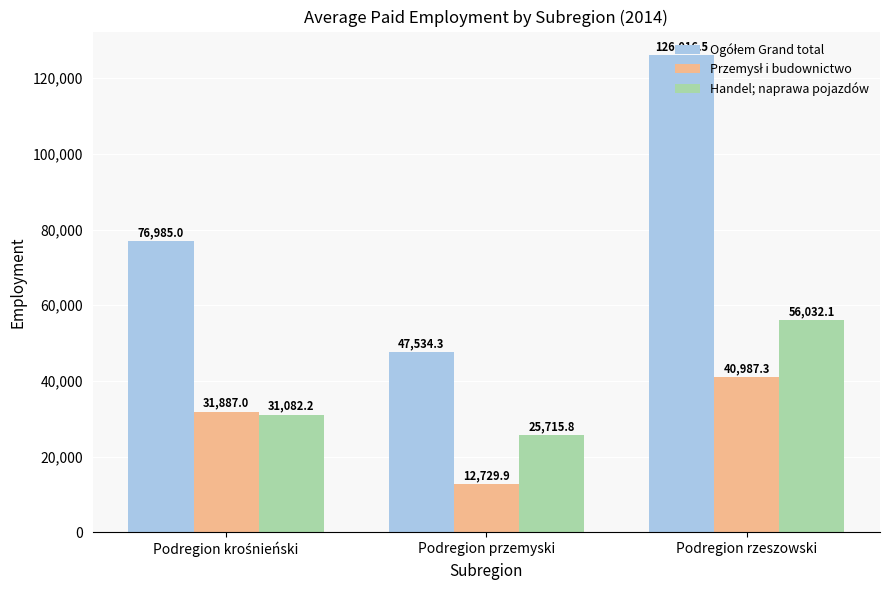

What is the difference between the highest and lowest values at Podregion przemyski?

34804.4